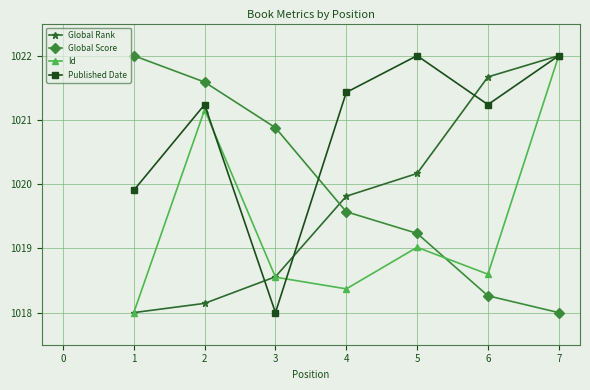

What is the total value across all series at 5?

4080.4